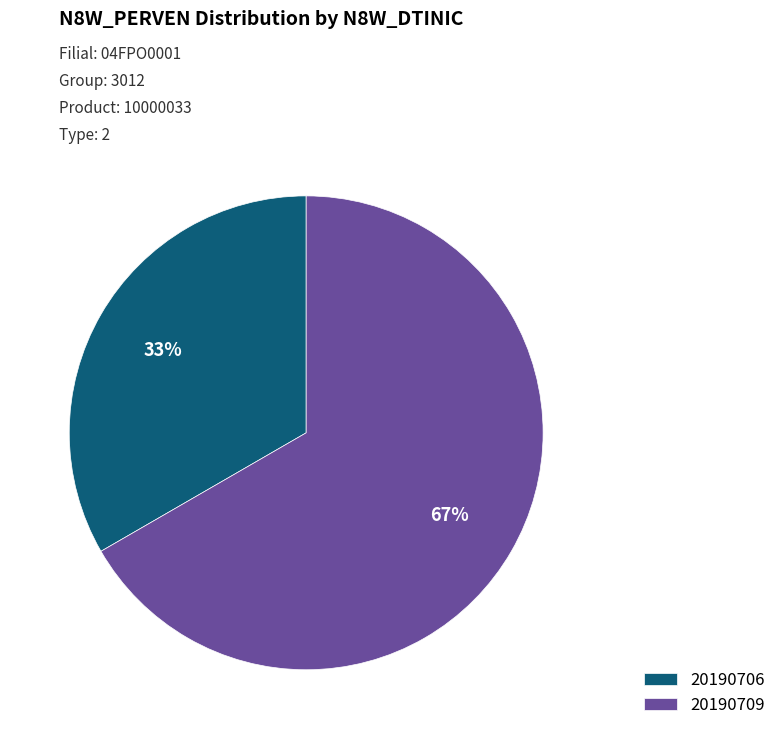

Do 20190709 and 20190706 together represent more than half of the pie?

Yes